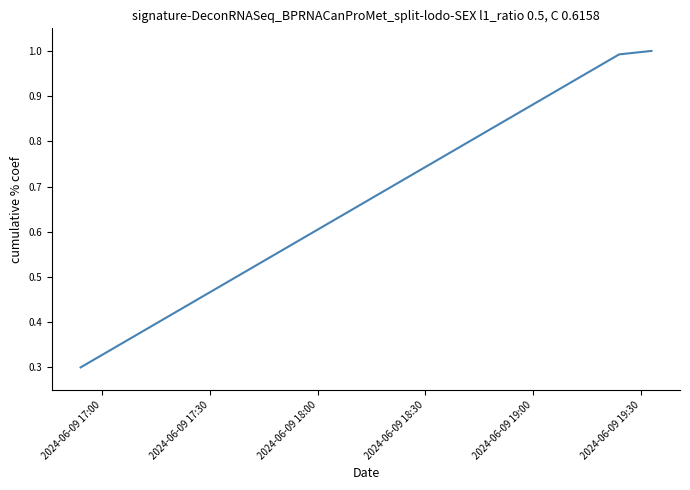

Reading left to right, what are all the values shown in this chart?

0.3	1.0	1.0